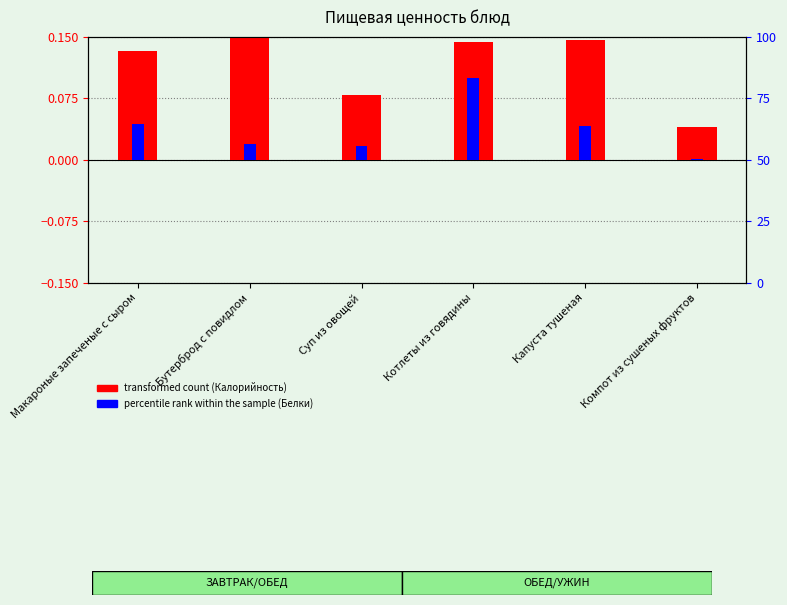

How many bars are there in total?

12